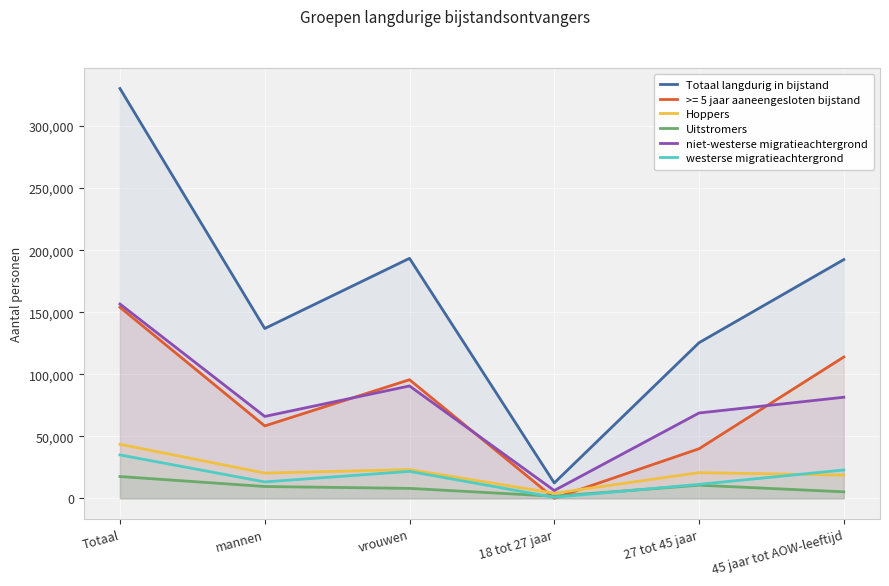

Between vrouwen and 18 tot 27 jaar, which is larger?

vrouwen